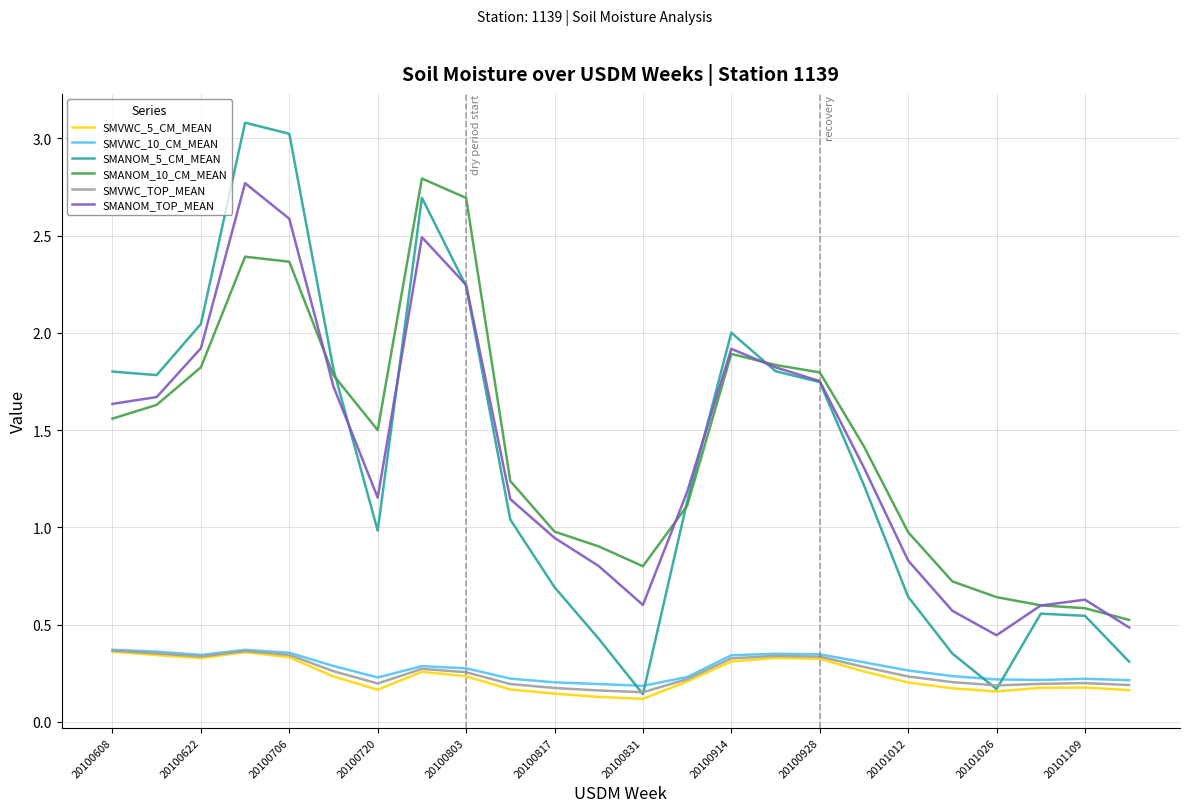

Does the chart have visible grid lines?

Yes